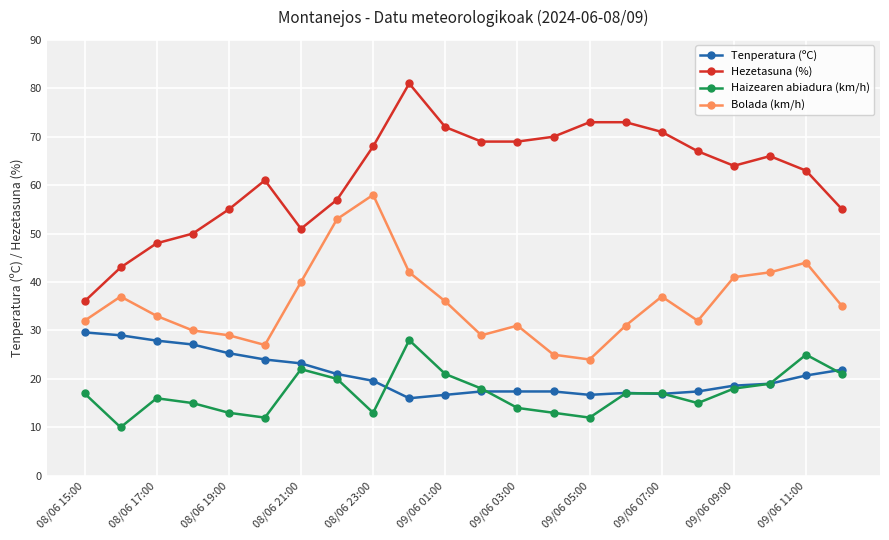

What is the lowest value of the Tenperatura (ºC) series?

16.0